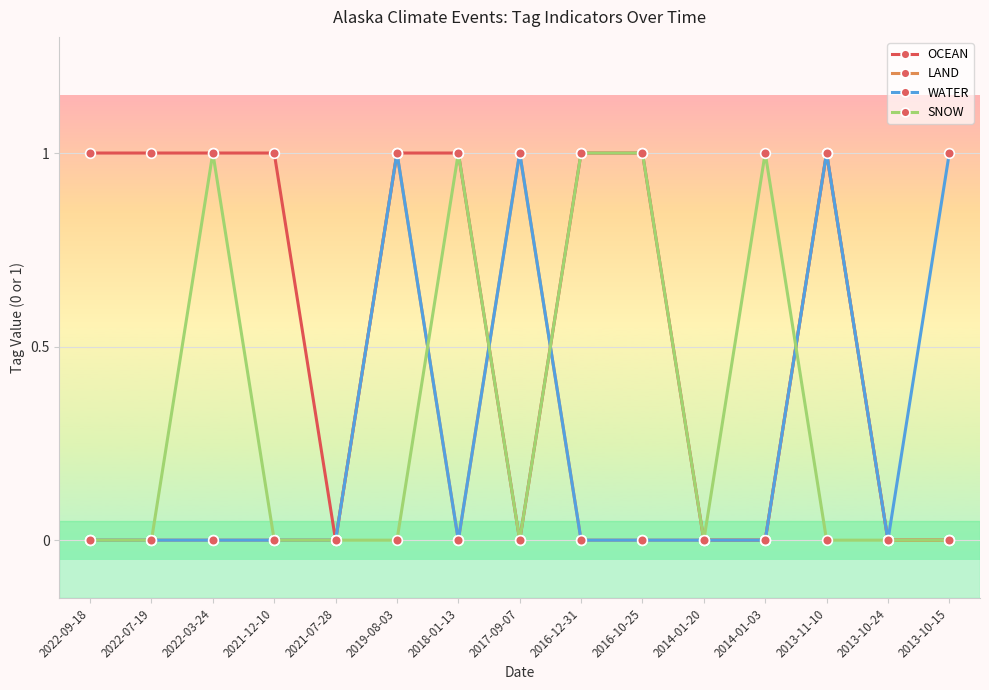

Reading left to right, what are all the values shown in this chart?

OCEAN: 2022-09-18=1	2022-07-19=1	2022-03-24=1	2021-12-10=1	2021-07-28=0	2019-08-03=1	2018-01-13=1	2017-09-07=0	2016-12-31=1	2016-10-25=1	2014-01-20=0	2014-01-03=0	2013-11-10=1	2013-10-24=0	2013-10-15=0
LAND: 2022-09-18=0	2022-07-19=0	2022-03-24=0	2021-12-10=0	2021-07-28=0	2019-08-03=1	2018-01-13=0	2017-09-07=1	2016-12-31=0	2016-10-25=0	2014-01-20=0	2014-01-03=0	2013-11-10=1	2013-10-24=0	2013-10-15=0
WATER: 2022-09-18=0	2022-07-19=0	2022-03-24=0	2021-12-10=0	2021-07-28=0	2019-08-03=1	2018-01-13=0	2017-09-07=1	2016-12-31=0	2016-10-25=0	2014-01-20=0	2014-01-03=0	2013-11-10=1	2013-10-24=0	2013-10-15=1
SNOW: 2022-09-18=0	2022-07-19=0	2022-03-24=1	2021-12-10=0	2021-07-28=0	2019-08-03=0	2018-01-13=1	2017-09-07=0	2016-12-31=1	2016-10-25=1	2014-01-20=0	2014-01-03=1	2013-11-10=0	2013-10-24=0	2013-10-15=0